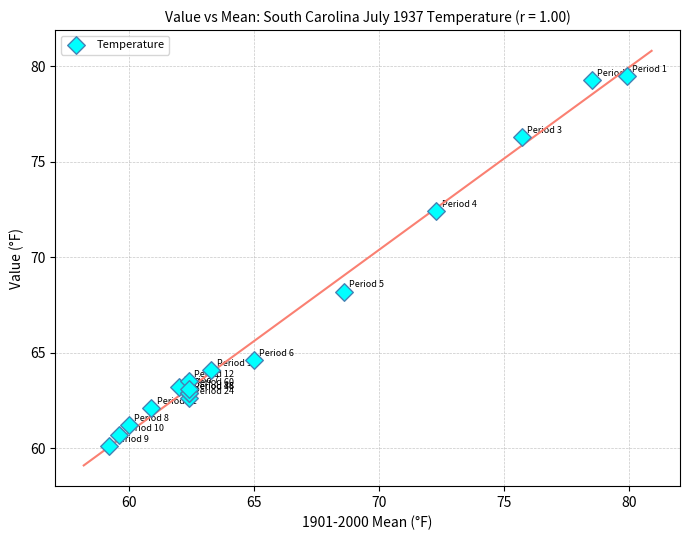

What Y value in the scatter plot is closest to 69?

68.2